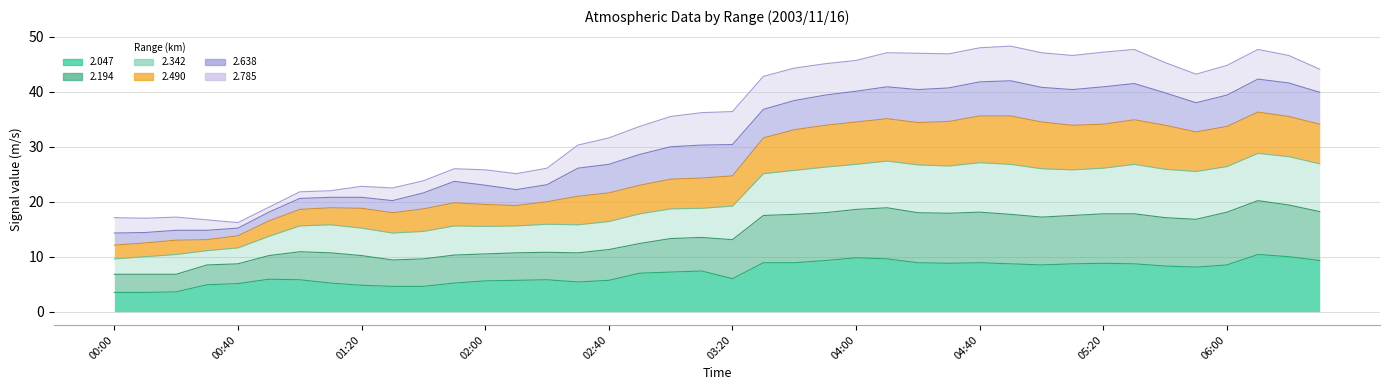

What position from the left is 2003/11/16 02:10?

14